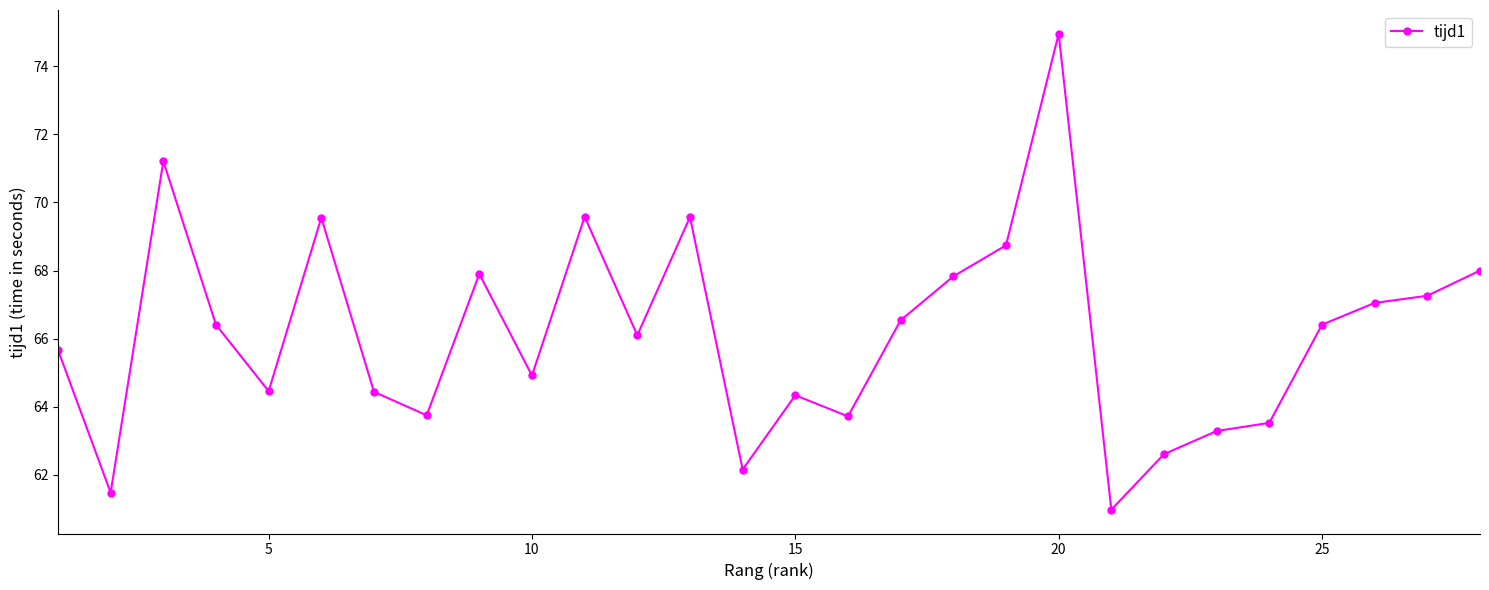

How many series are shown in this chart?

1